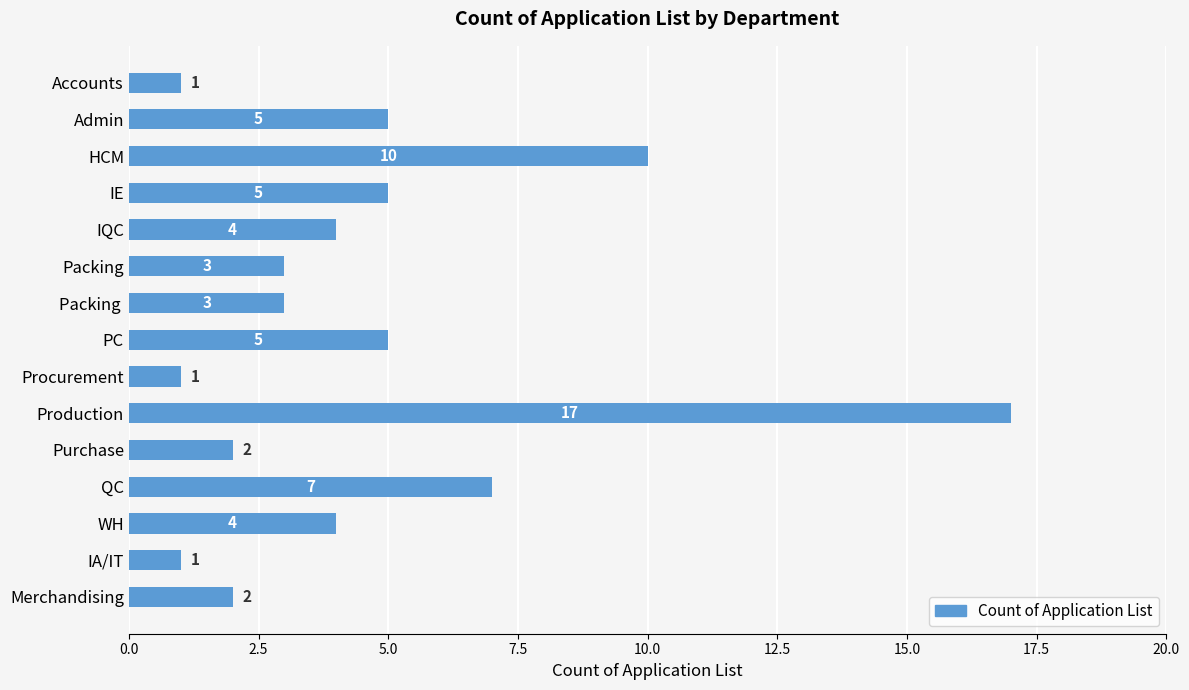

The value at IE is 8. True or false?

False